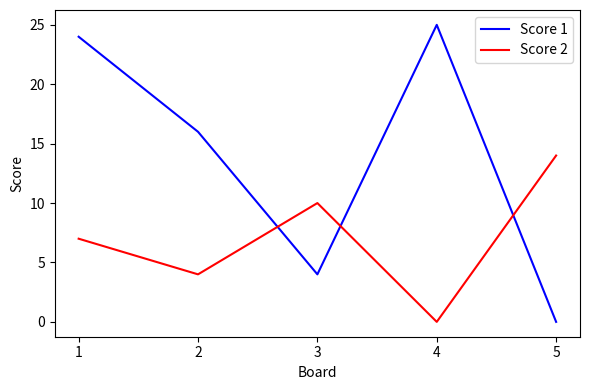

Reading left to right, transcribe all the data shown in this chart.

Score 1: 1=24	2=16	3=4	4=25	5=0
Score 2: 1=7	2=4	3=10	4=0	5=14